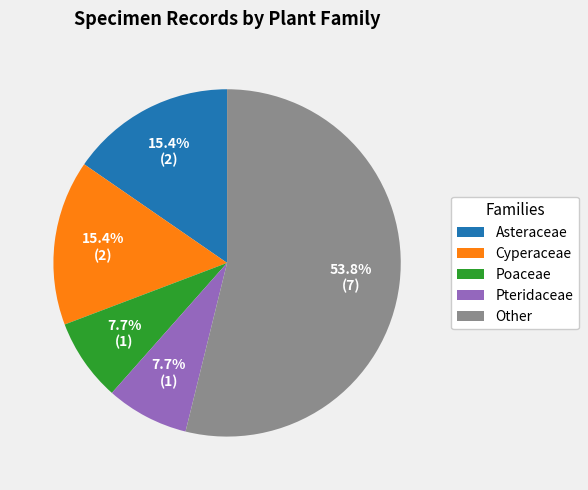

What percentage do Pteridaceae and Poaceae together represent?

15.4%